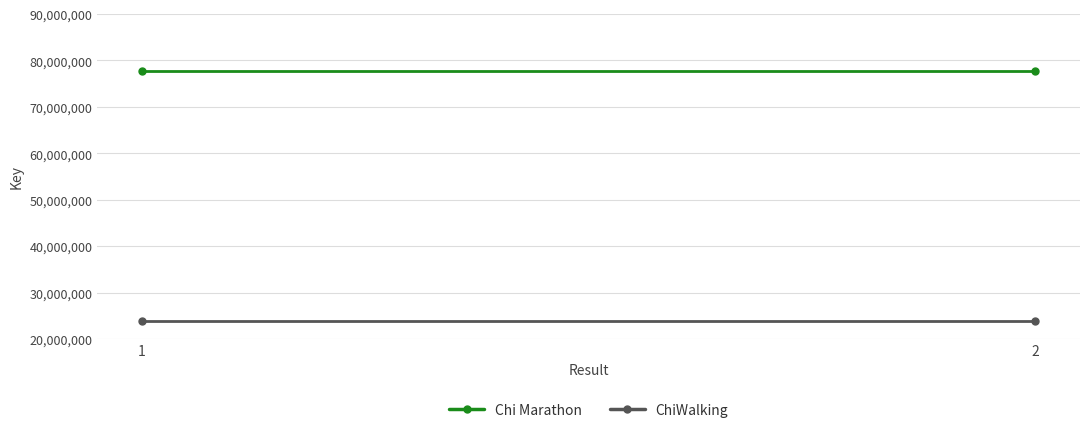

At how many categories does at least one series exceed 38963109?

2